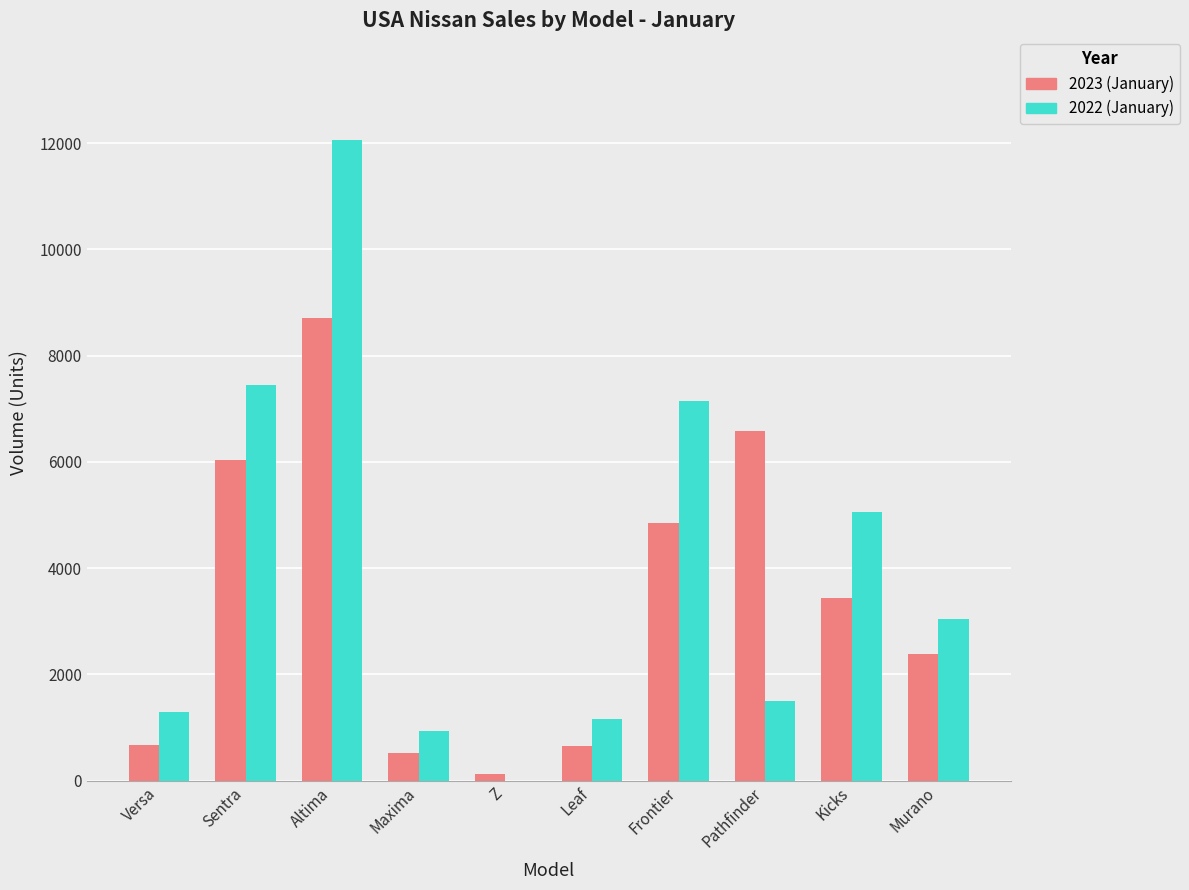

True or false: 2023 (January) has a value of 6579 at Pathfinder.

True